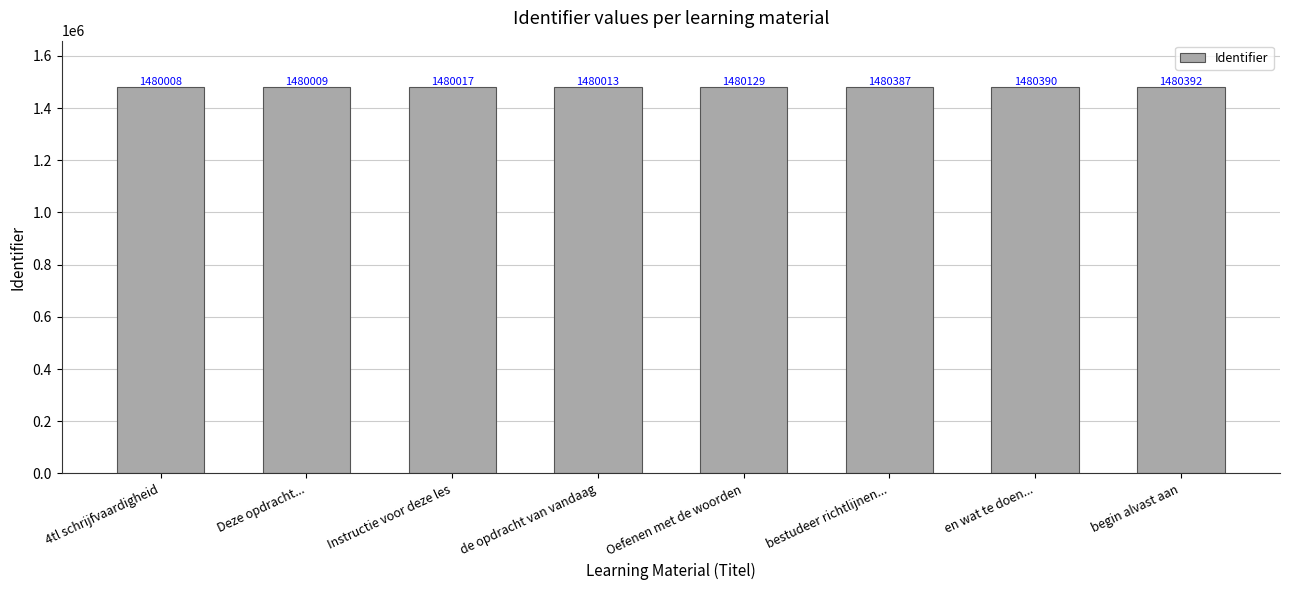

What is the label of the 3rd bar from the left?

Instructie voor deze les